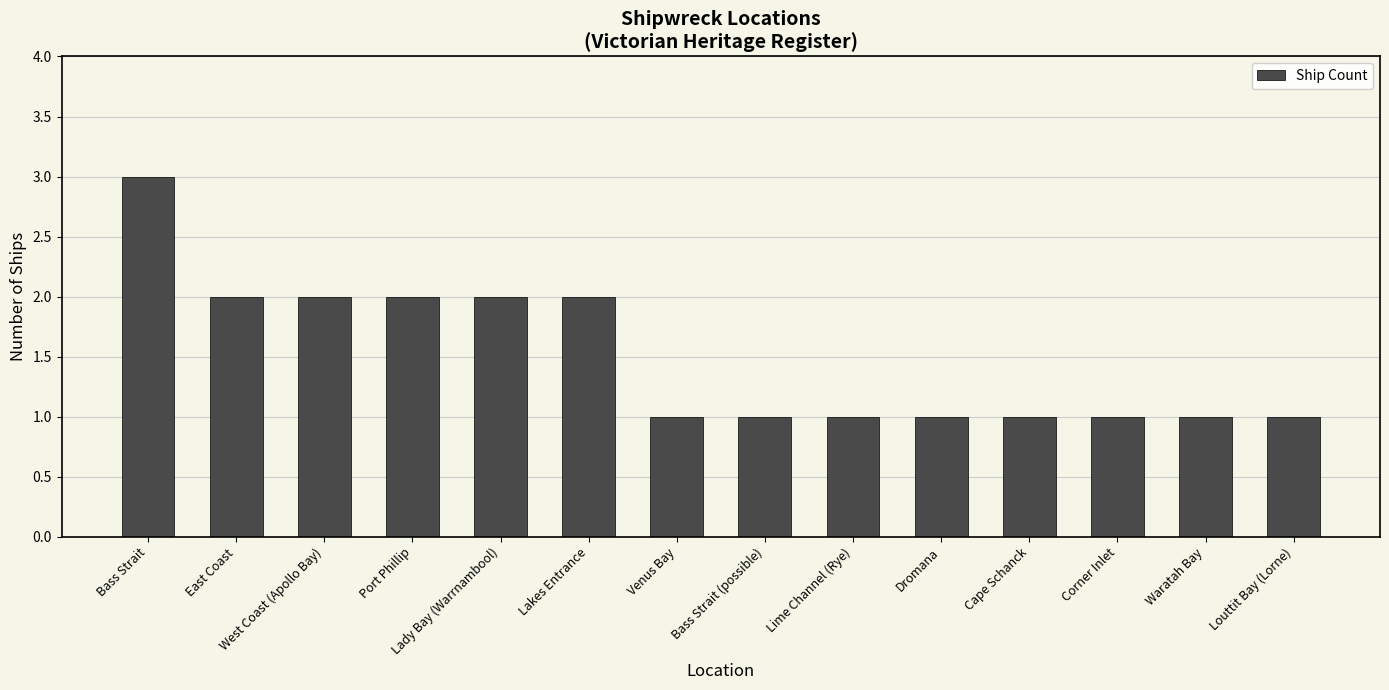

How many series are shown in this chart?

1